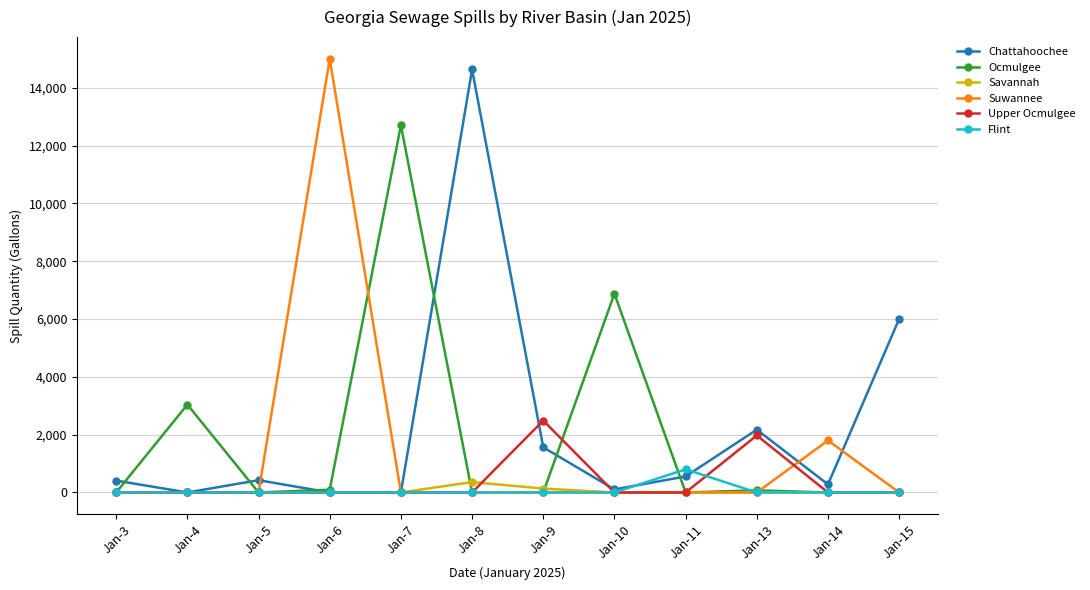

How many series are shown in this chart?

6